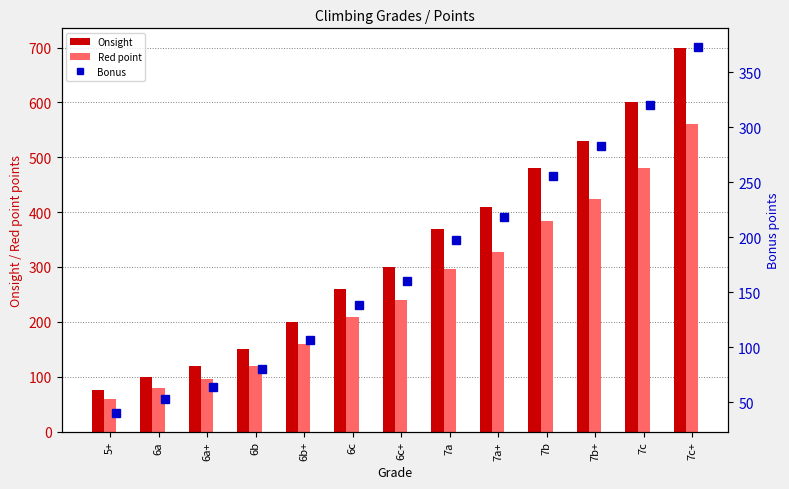

At which label does Red point reach its minimum?

5+